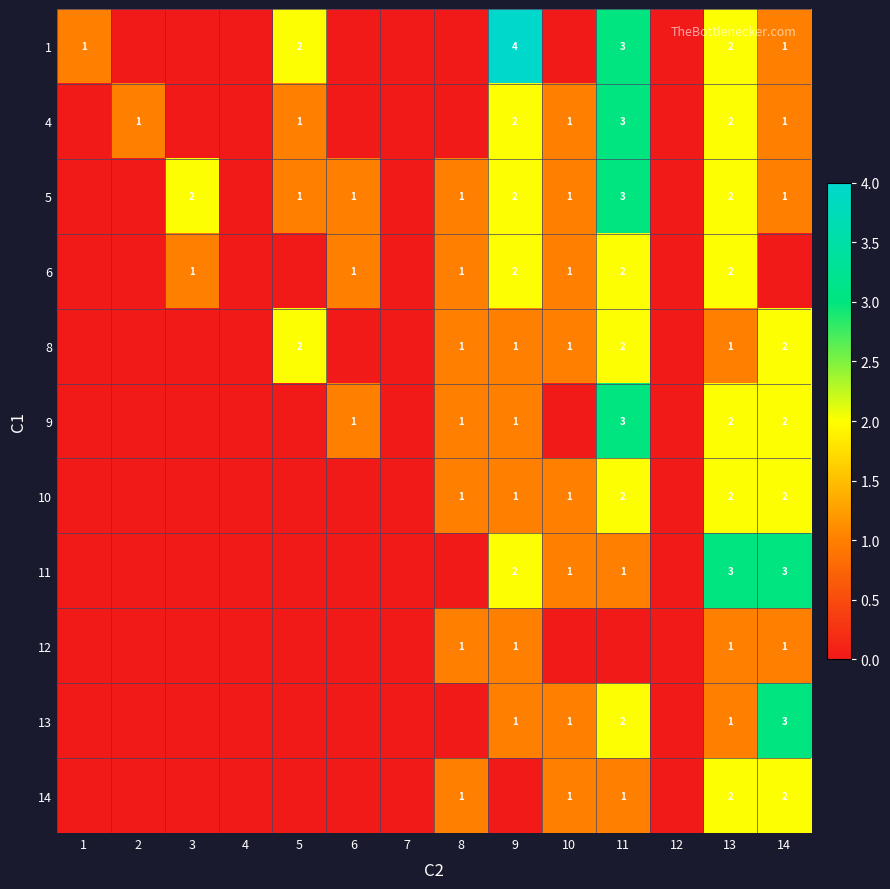

True or false: 14 has a value of 4 at 13.

False